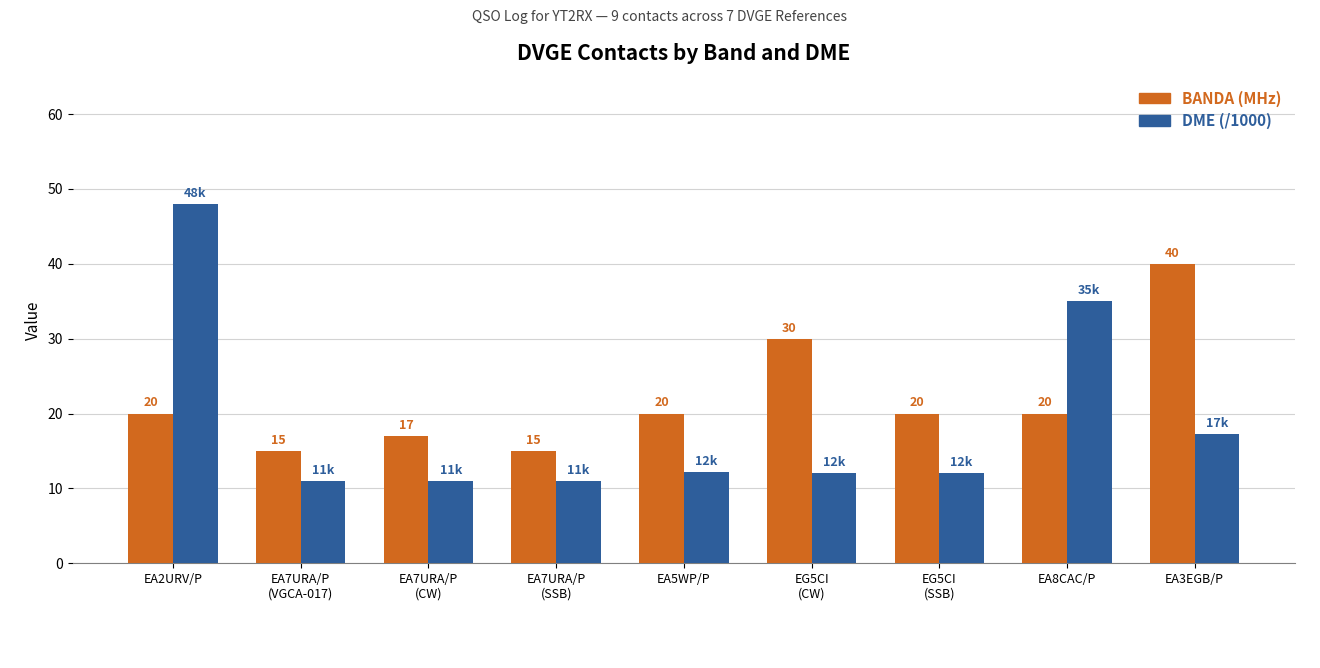

At which label does BANDA (MHz) reach its peak?

EA3EGB/P